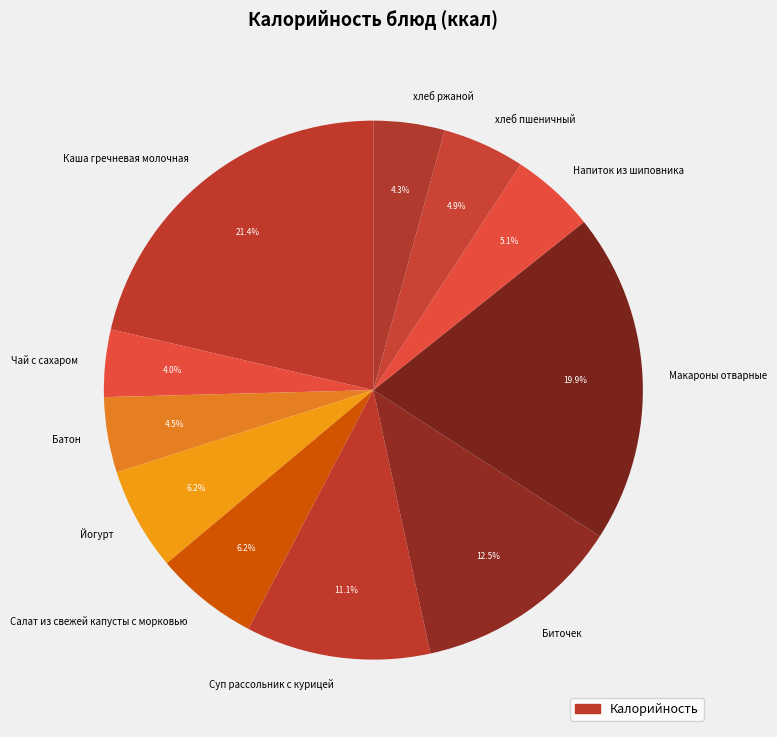

Between Макароны отварные and Каша гречневая молочная, which is larger?

Каша гречневая молочная